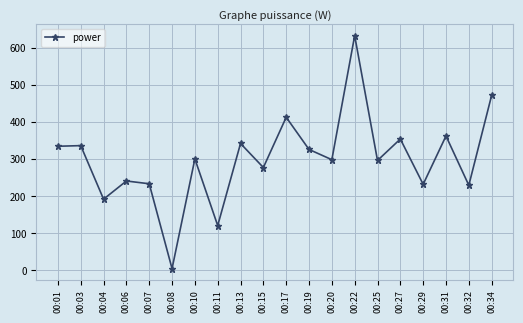

Is it true that the value at 00:15 is 417.5?

False